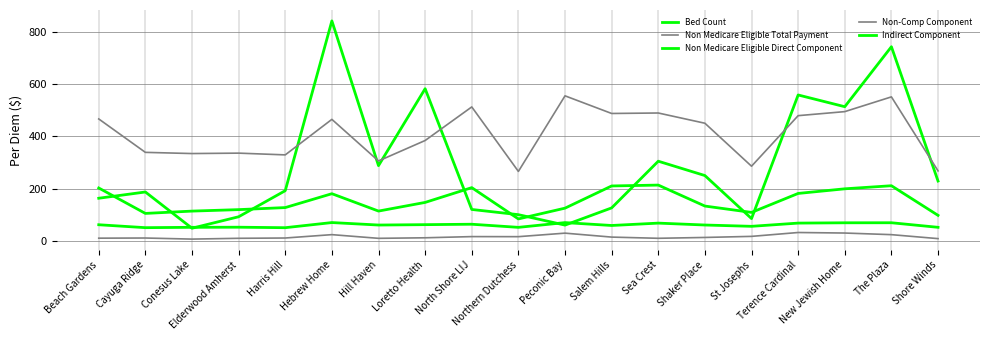

How many series are shown in this chart?

5